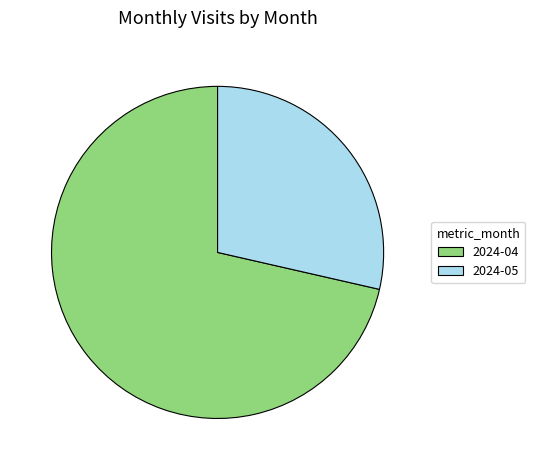

Which category has the biggest portion of the pie?

2024-04